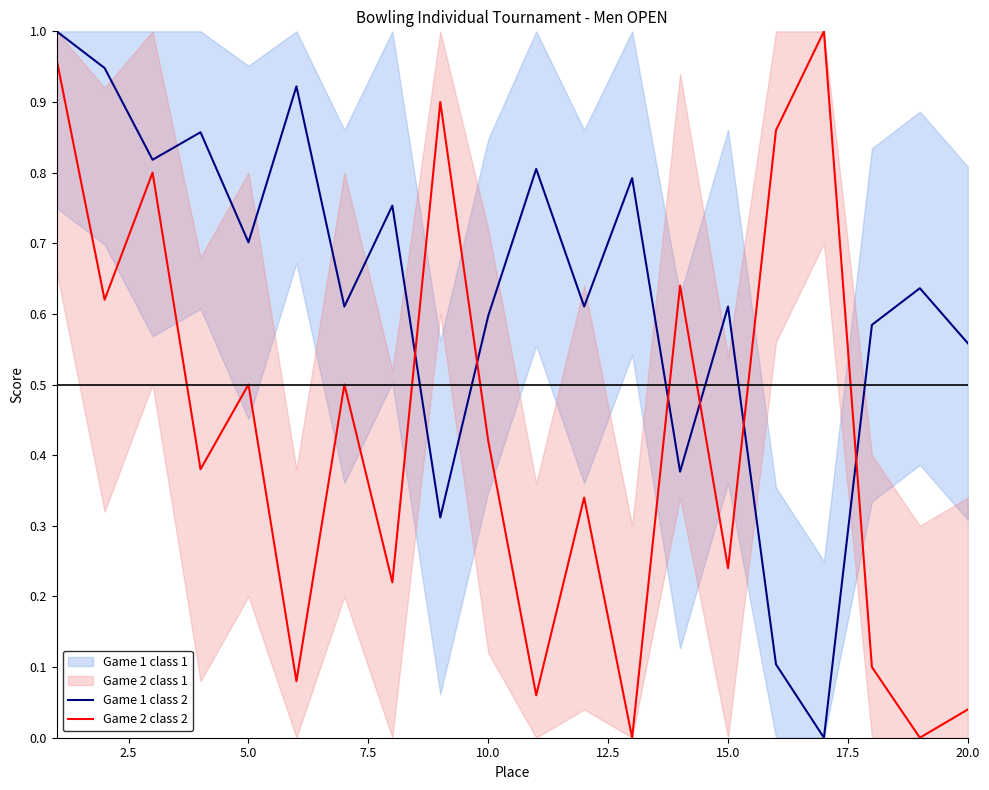

True or false: Game 1 class 2 has a value of 0.6 at 10.0.

True